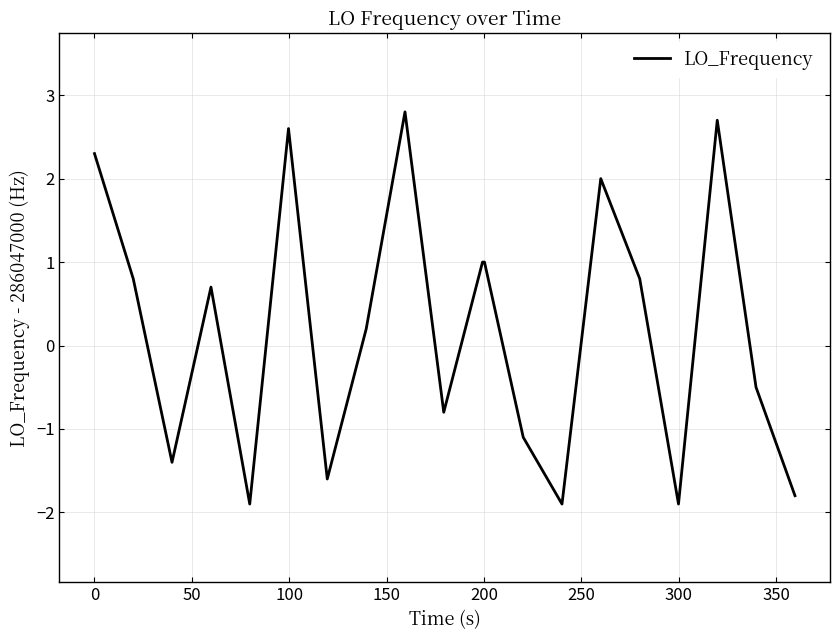

What is the smallest value displayed?

-1.9